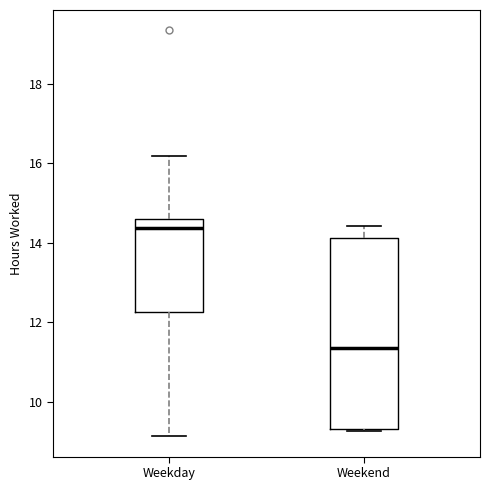

Where does the upper whisker of the box for Weekend end on the y-axis? The values are not printed on the chart, so give them approximately, as read against the axis.

14.4